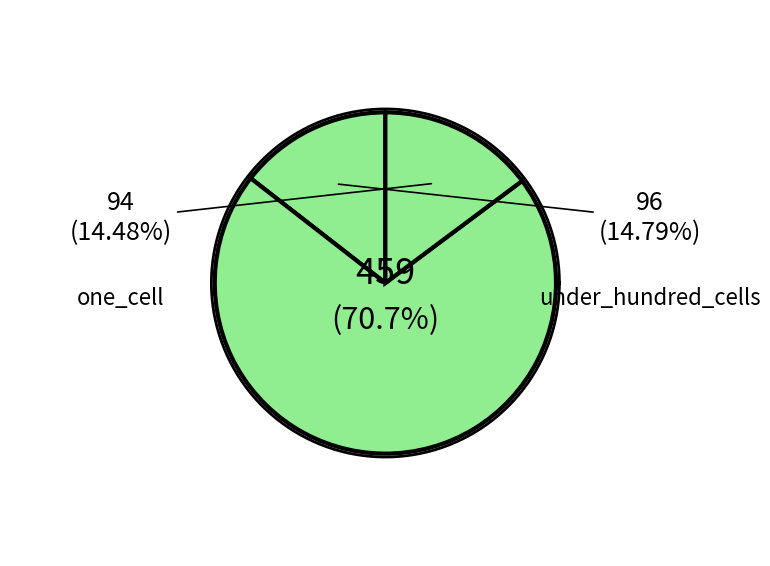

To the nearest percent, what is the difference between the under_twenty_cells and one_cell slice percentages?

56%